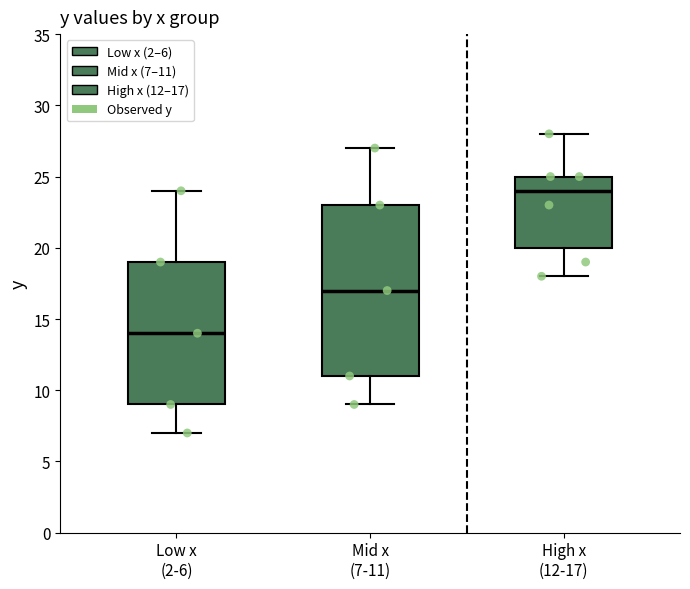

Where does the upper whisker of the box for Low x (2-6) end on the y-axis? The values are not printed on the chart, so give them approximately, as read against the axis.

24